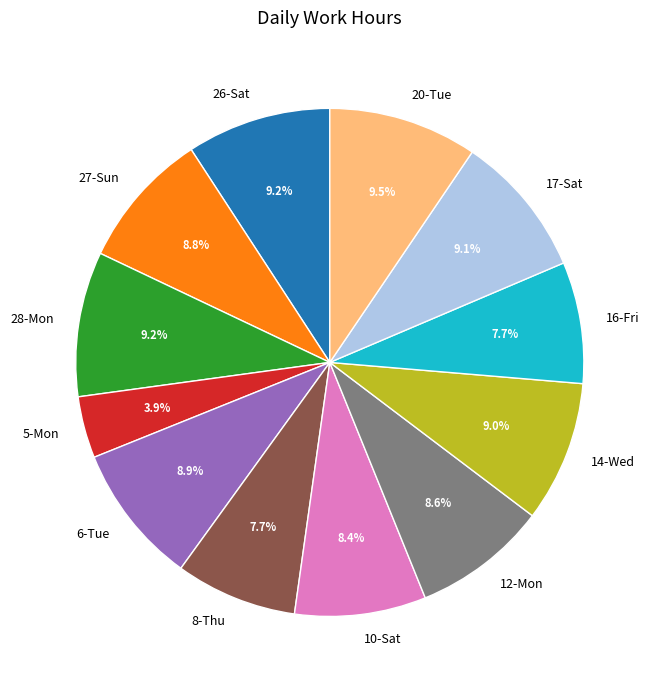

Is it true that 20-Tue is 20% of the pie?

False